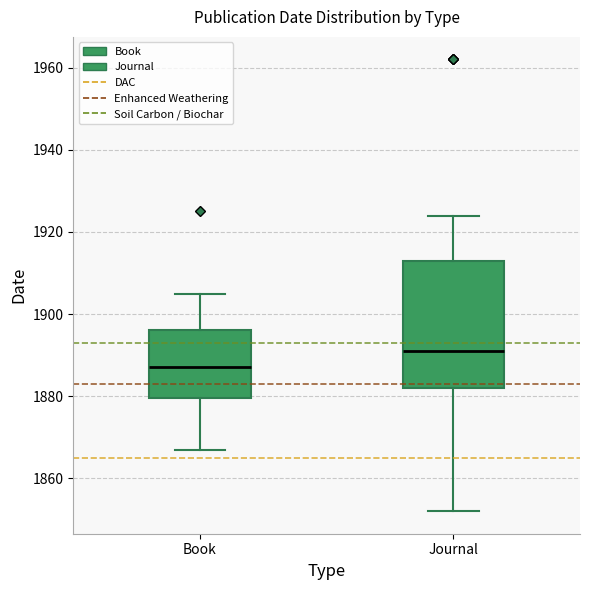

Which box is the tallest, from its lower edge to its upper edge?

Journal